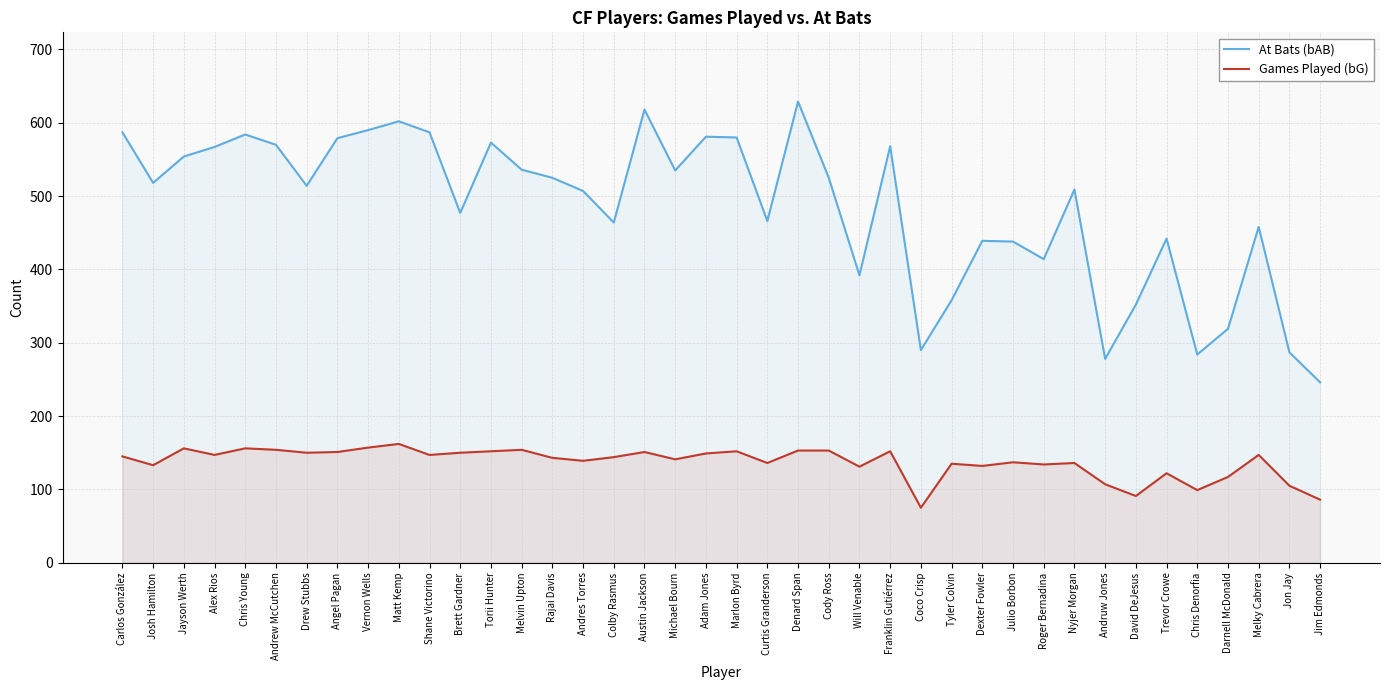

What are all the series names shown in the legend?

At Bats (bAB), Games Played (bG)